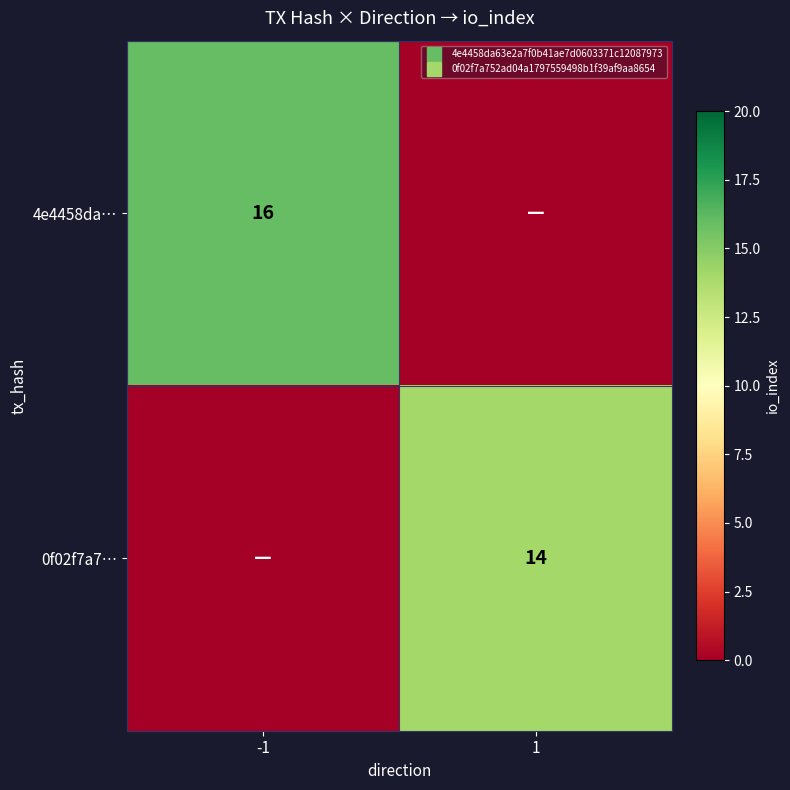

Is the value of 4e4458da… at -1 greater than the value of 0f02f7a7… at 1?

Yes